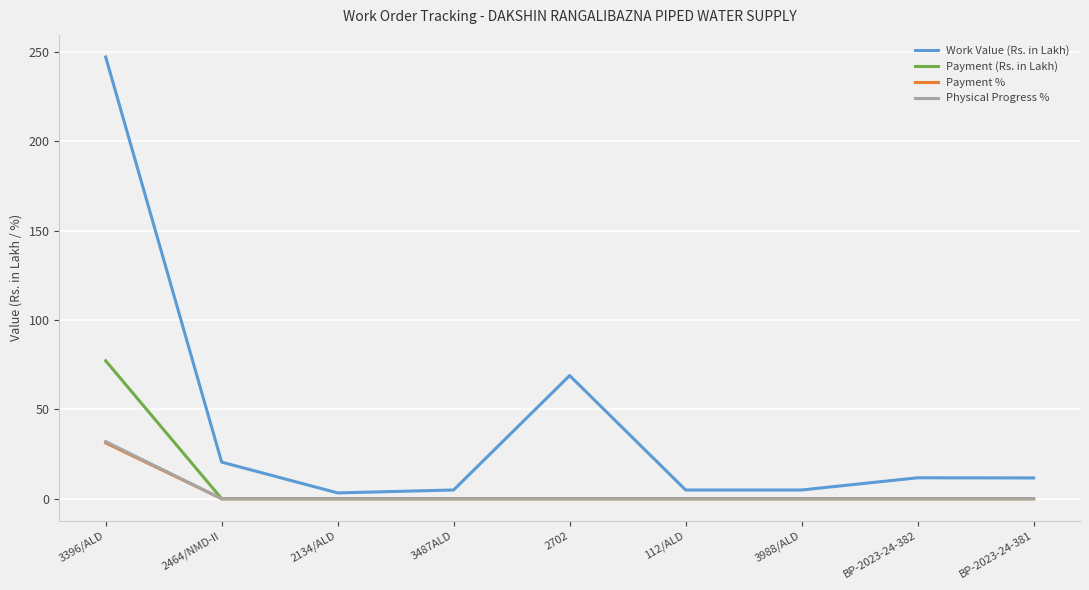

What is the difference between the highest and lowest values at 2702?

68.9